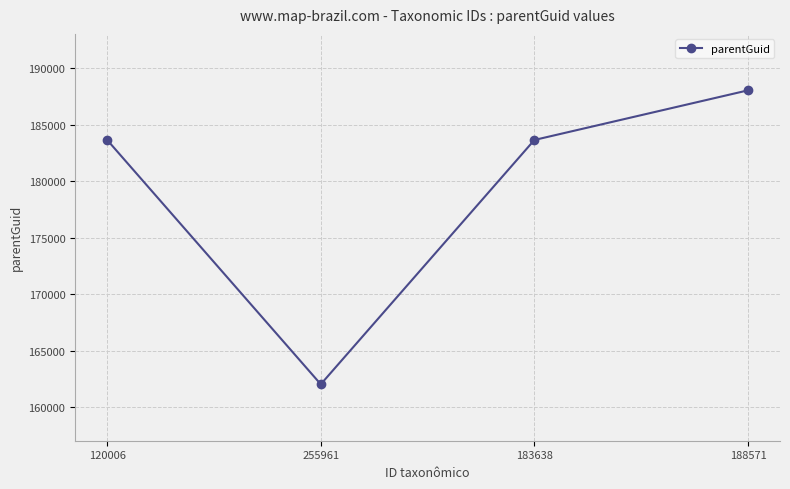

What is the label of the 3rd point from the left?

183638